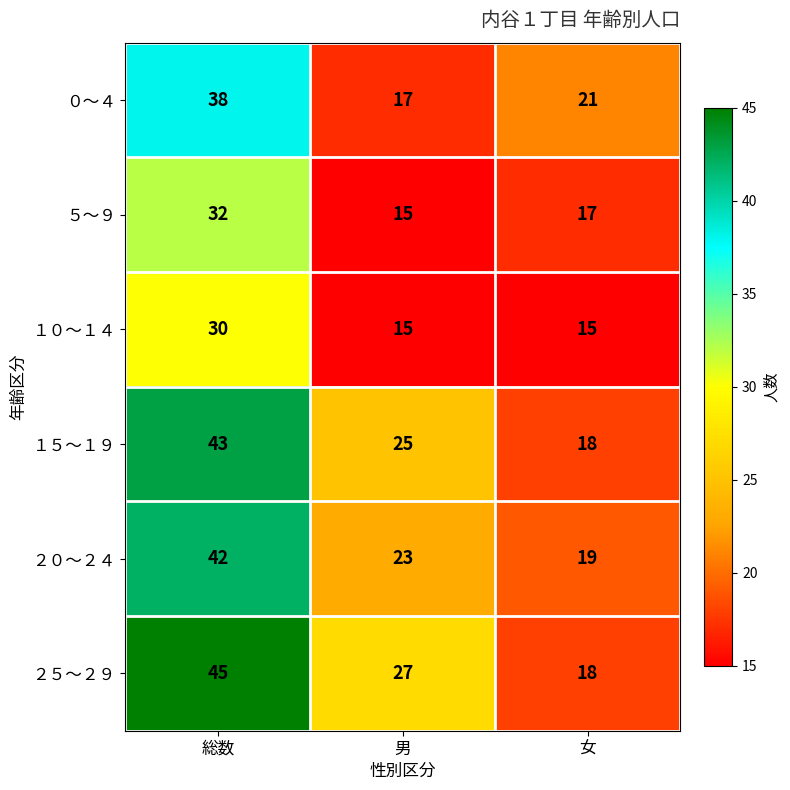

At which label is ０～４ closest to 27?

女